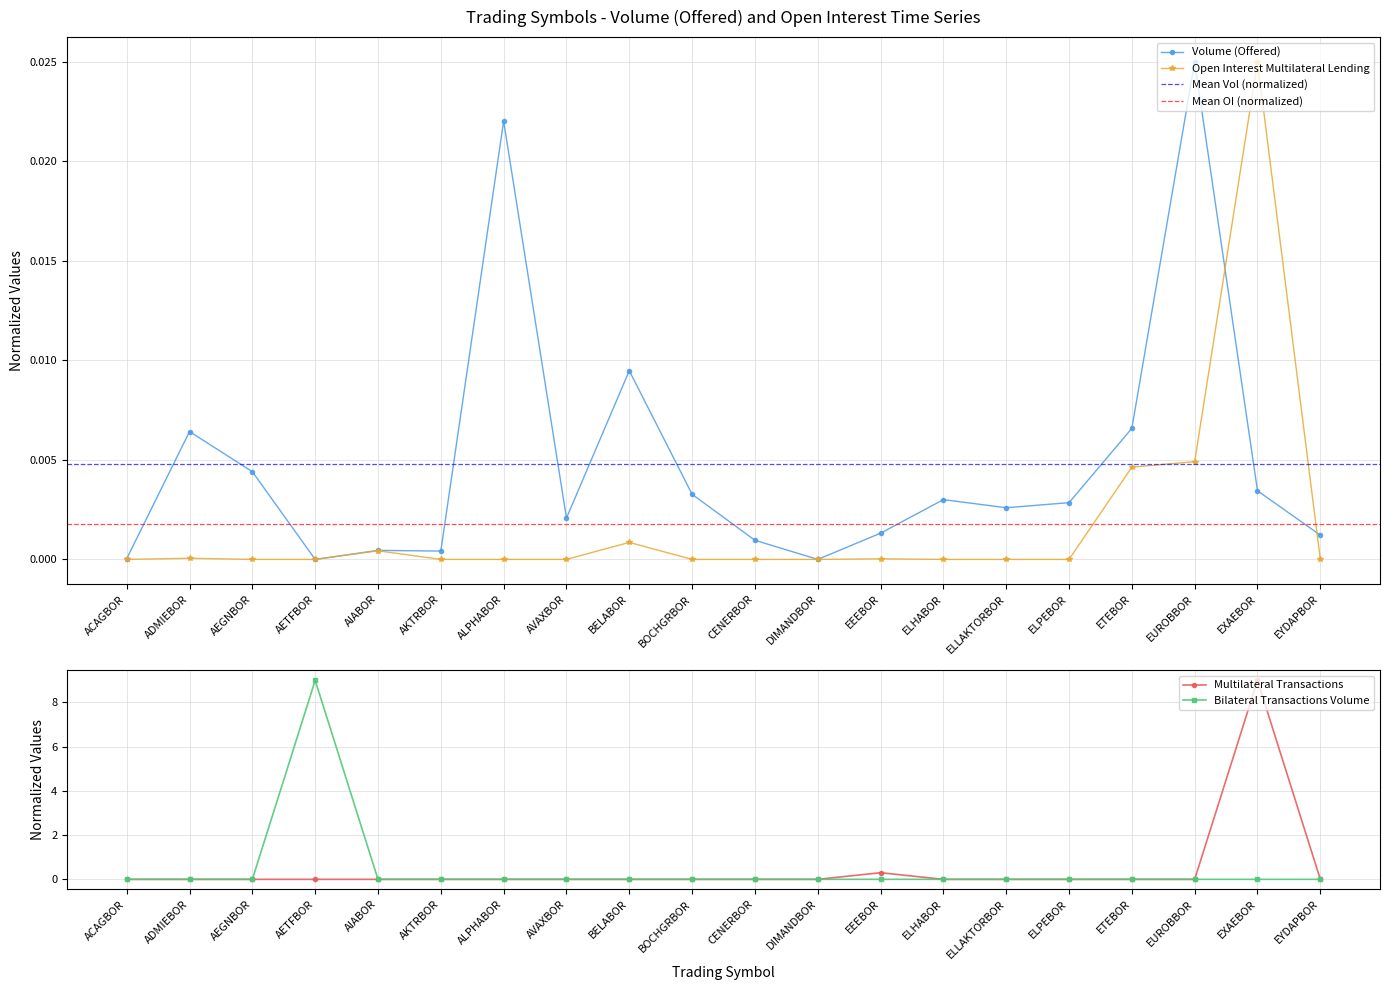

Reading left to right, list all the values displayed in this chart.

Volume (Offered): 0.0	0.0	0.0	0.0	0.0	0.0	0.0	0.0	0.0	0.0	0.0	0.0	0.0	0.0	0.0	0.0	0.0	0.0	0.0	0.0
Open Interest Multilateral Lending: 0.0	0.0	0.0	0.0	0.0	0.0	0.0	0.0	0.0	0.0	0.0	0.0	0.0	0.0	0.0	0.0	0.0	0.0	0.0	0.0
Multilateral Transactions: 0.0	0.0	0.0	0.0	0.0	0.0	0.0	0.0	0.0	0.0	0.0	0.0	0.3	0.0	0.0	0.0	0.0	0.0	9.0	0.0
Bilateral Transactions Volume: 0.0	0.0	0.0	9.0	0.0	0.0	0.0	0.0	0.0	0.0	0.0	0.0	0.0	0.0	0.0	0.0	0.0	0.0	0.0	0.0